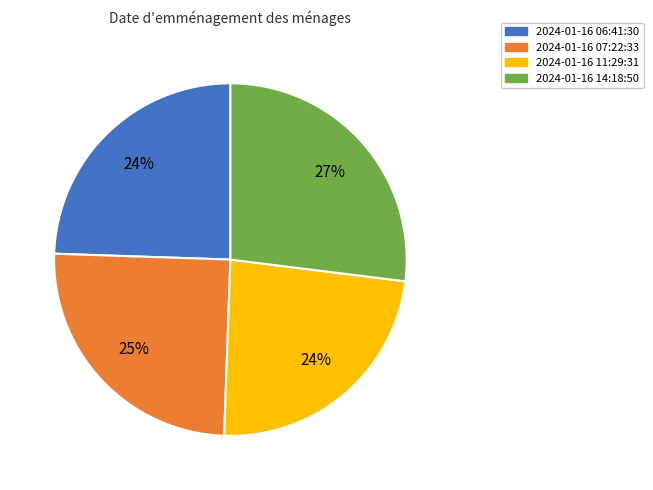

To the nearest percent, what is the difference between the largest and smallest slice percentages?

3%